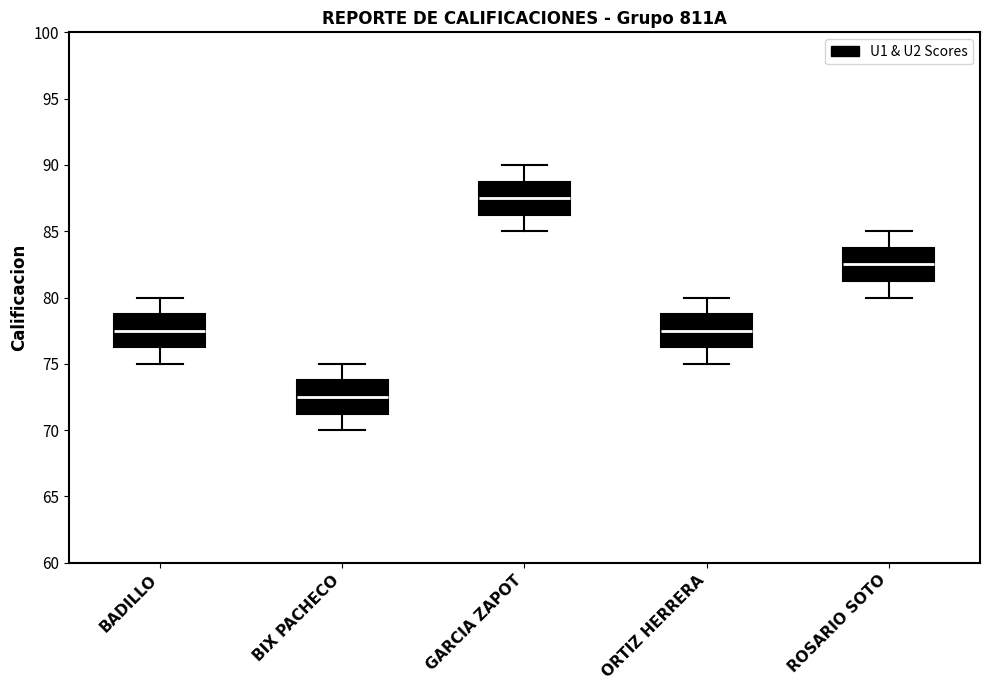

Reading left to right, read every box against the y-axis: the position of its median line, the range the box covers, and the ends of its whiskers. The values are not printed on the chart, so give them approximately, as read against the axis.

BADILLO: median 77.5, box 76.5 to 79.0, whiskers 75.0 to 80.0
BIX PACHECO: median 72.5, box 71.5 to 74.0, whiskers 70.0 to 75.0
GARCIA ZAPOT: median 87.5, box 86.5 to 89.0, whiskers 85.0 to 90.0
ORTIZ HERRERA: median 77.5, box 76.5 to 79.0, whiskers 75.0 to 80.0
ROSARIO SOTO: median 82.5, box 81.5 to 84.0, whiskers 80.0 to 85.0